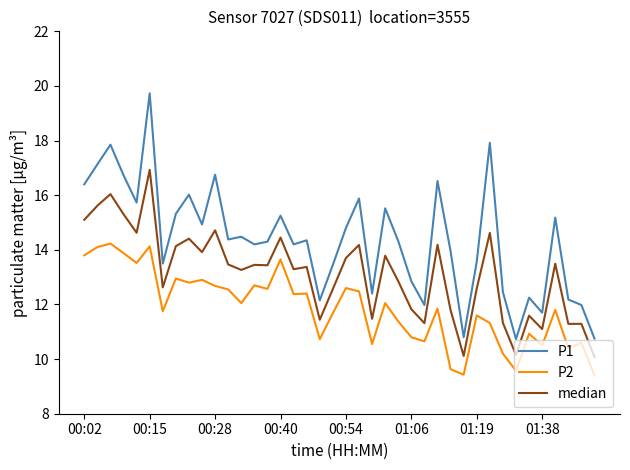

True or false: P1 and median intersect in this chart.

False